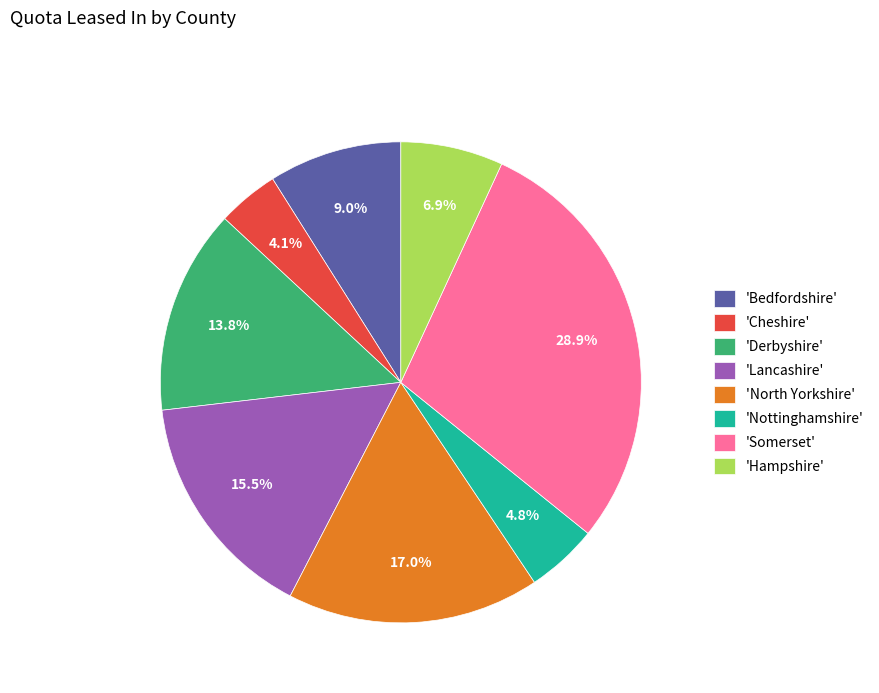

How much of the chart is everything except 'Derbyshire'?

86.2%